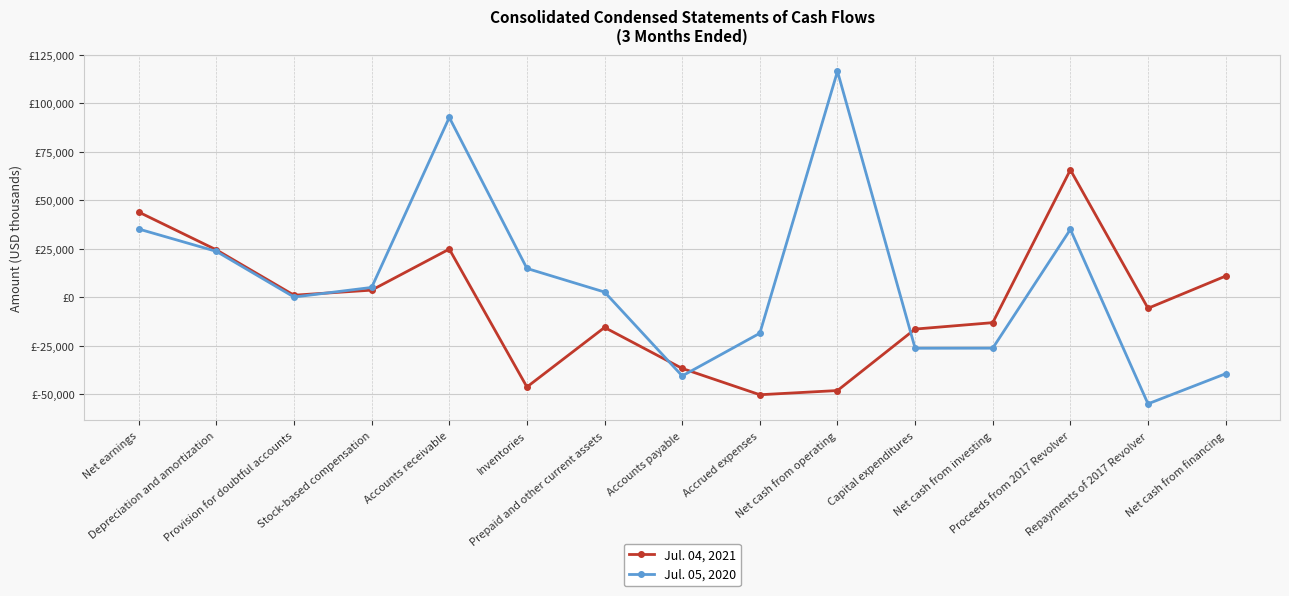

How many series are shown in this chart?

2